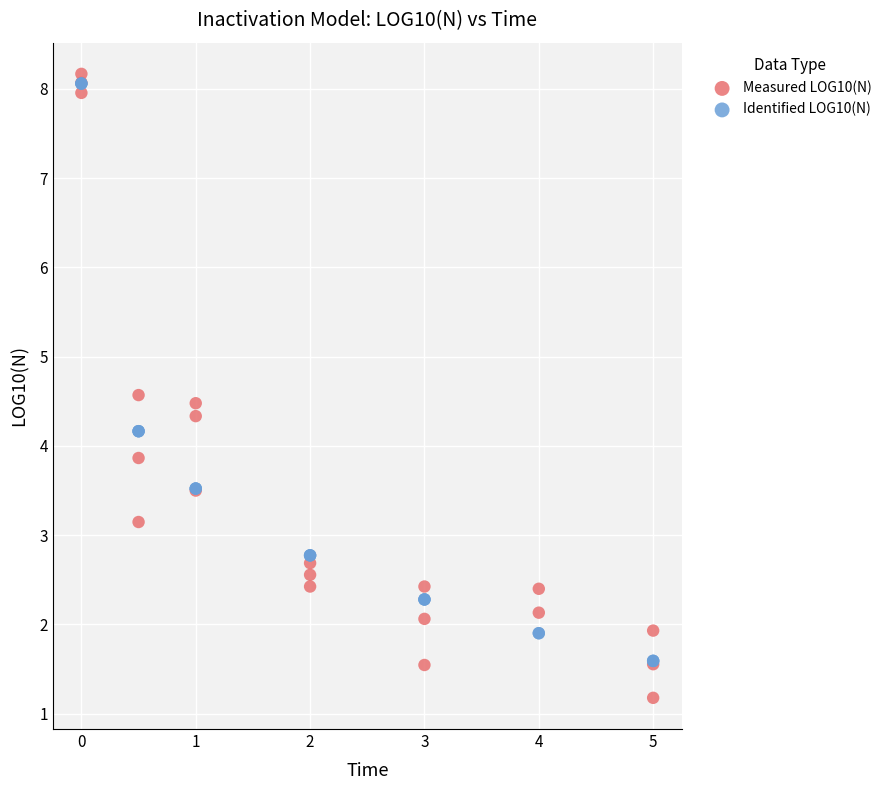

Which series reaches the maximum Y coordinate?

Measured LOG10(N)